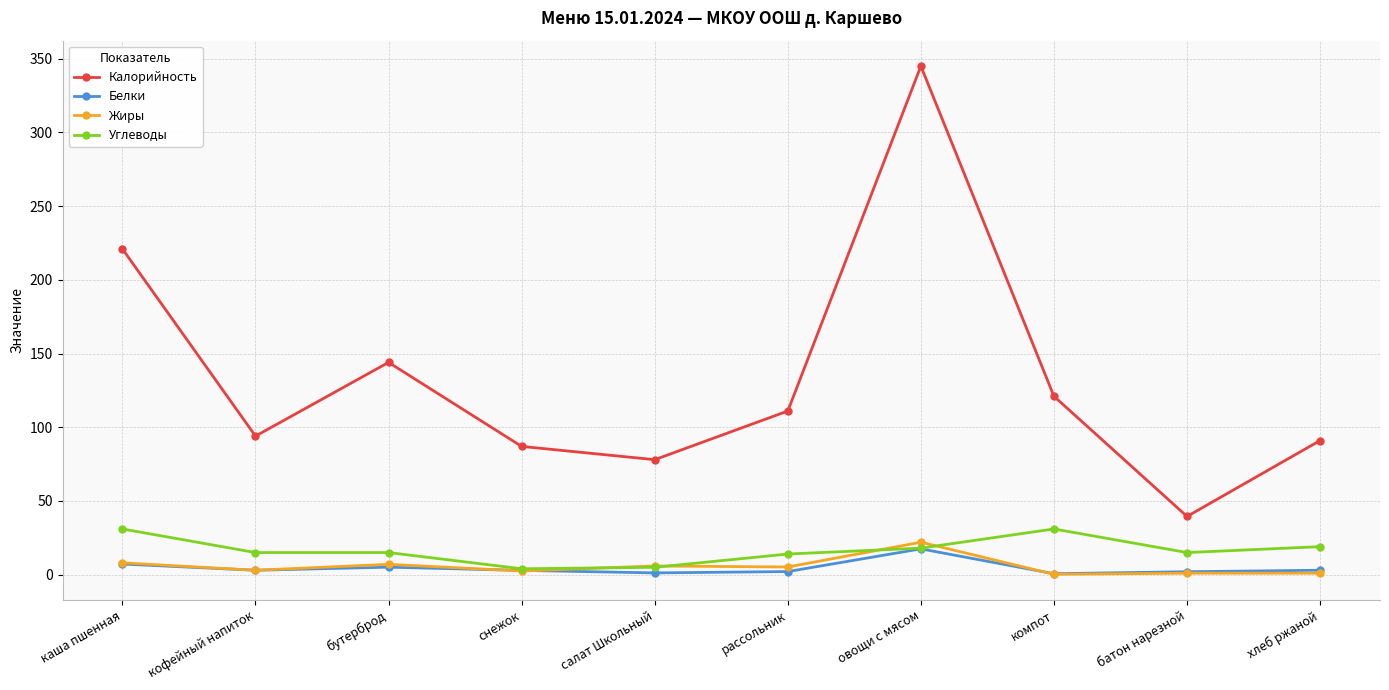

What is the difference between the maximum and second lowest values in the Белки series?

16.3